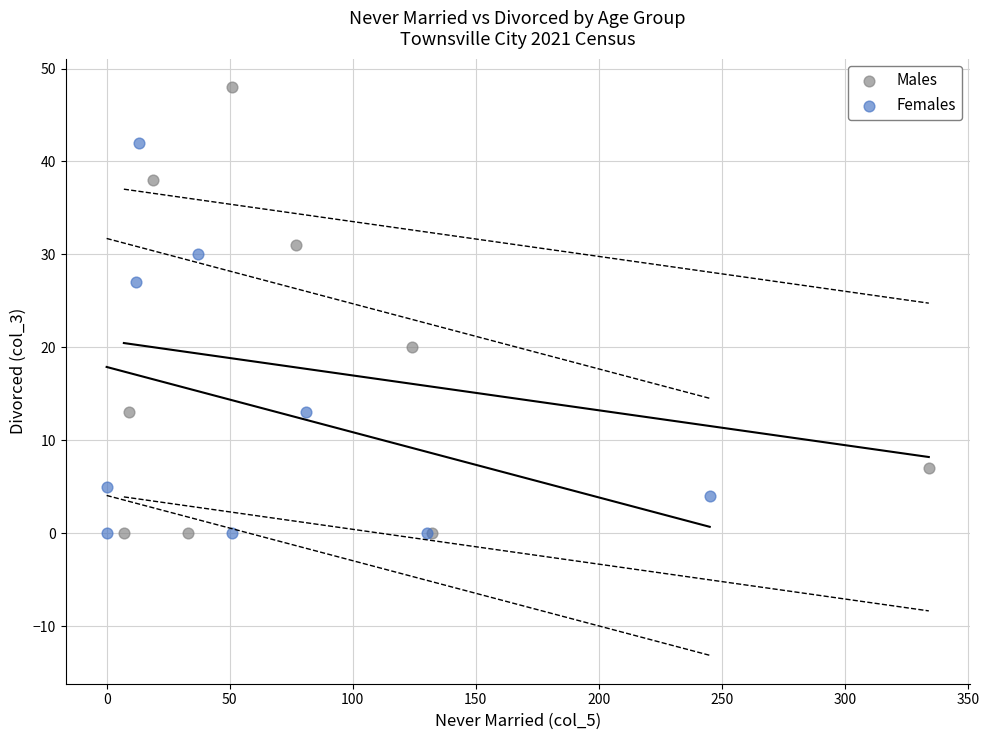

Which series reaches the maximum Y coordinate?

Males